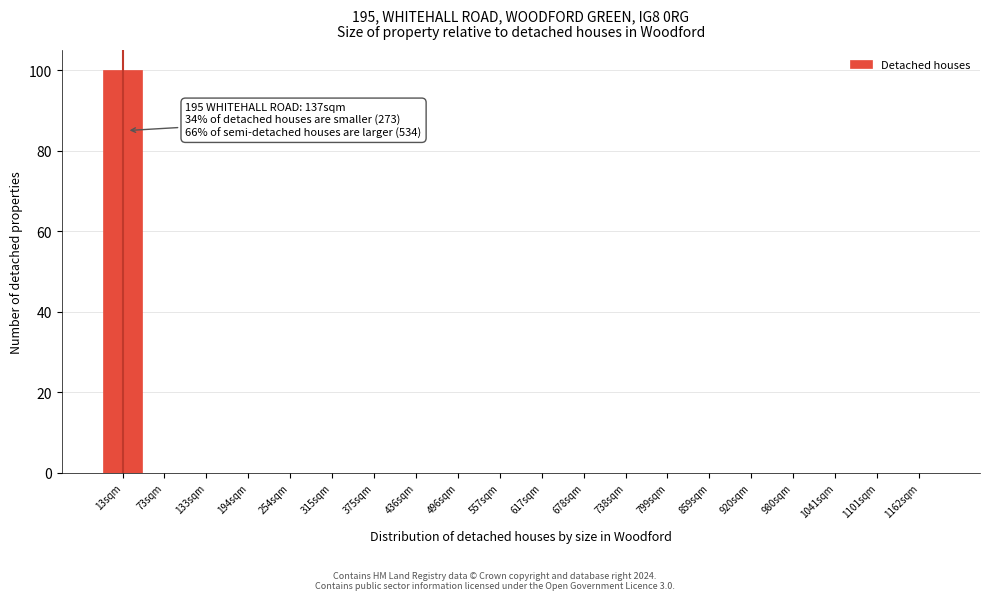

Reading right to left, extract all data points from this chart.

1162sqm=0	1101sqm=0	1041sqm=0	980sqm=0	920sqm=0	859sqm=0	799sqm=0	738sqm=0	678sqm=0	617sqm=0	557sqm=0	496sqm=0	436sqm=0	375sqm=0	315sqm=0	254sqm=0	194sqm=0	133sqm=0	73sqm=0	13sqm=100